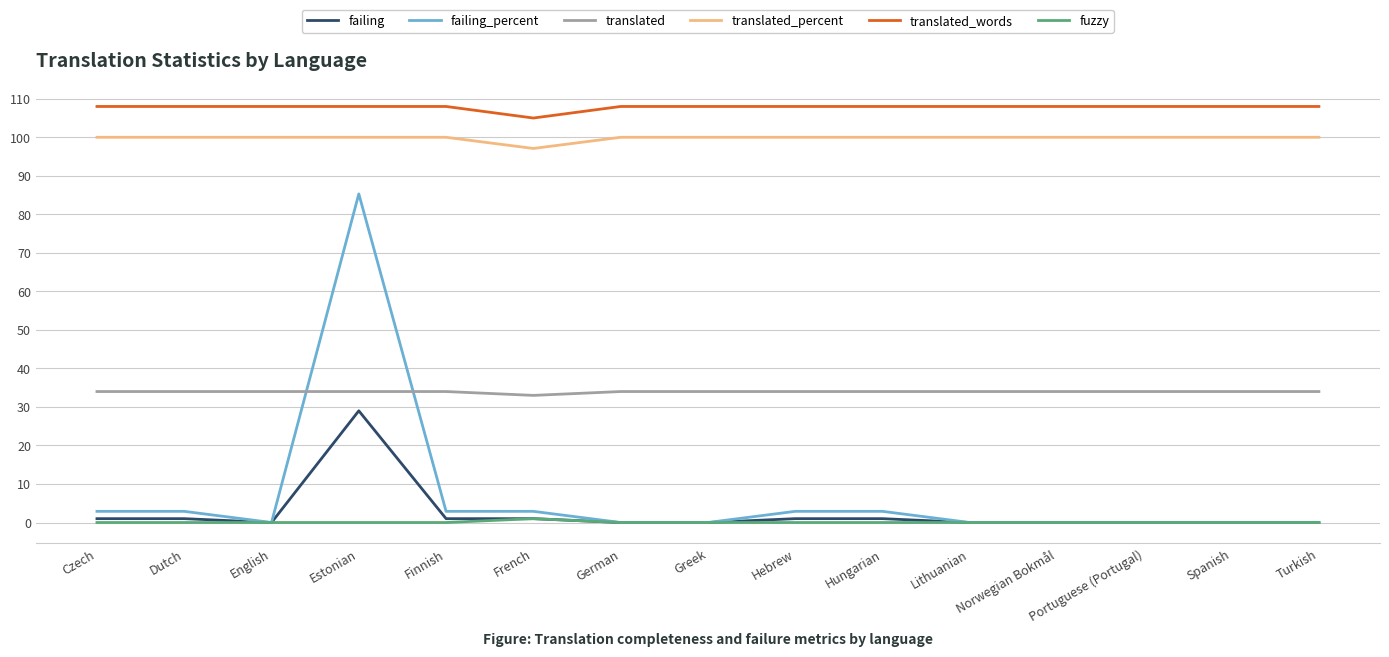

What is the difference between the second highest and minimum values in the failing_percent series?

2.9